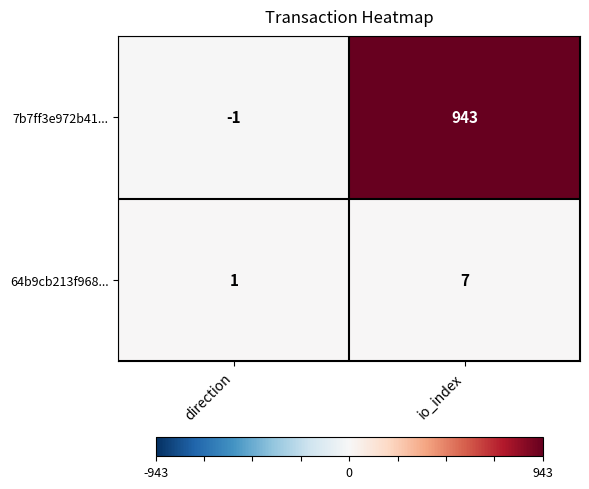

What is the spread (max minus min) of values at io_index?

936